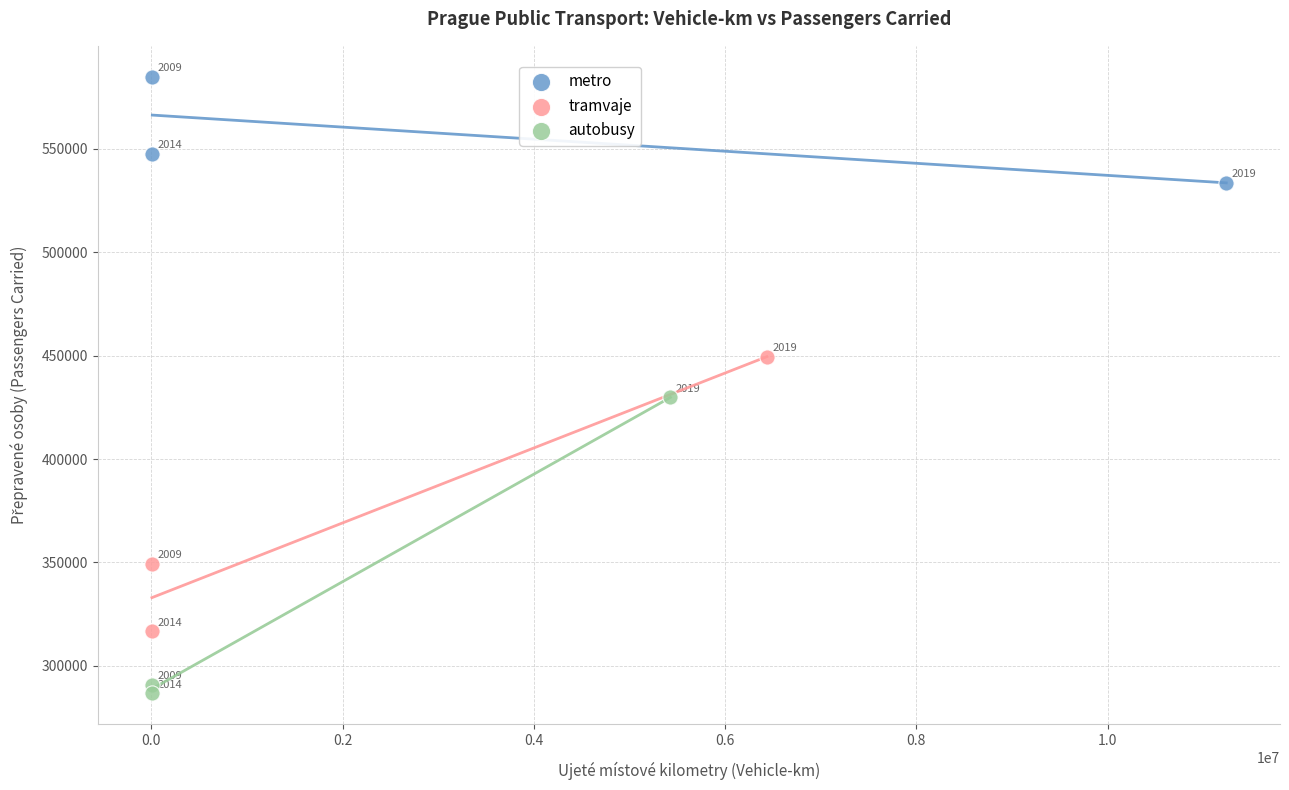

Which series has the widest spread of Y values?

autobusy